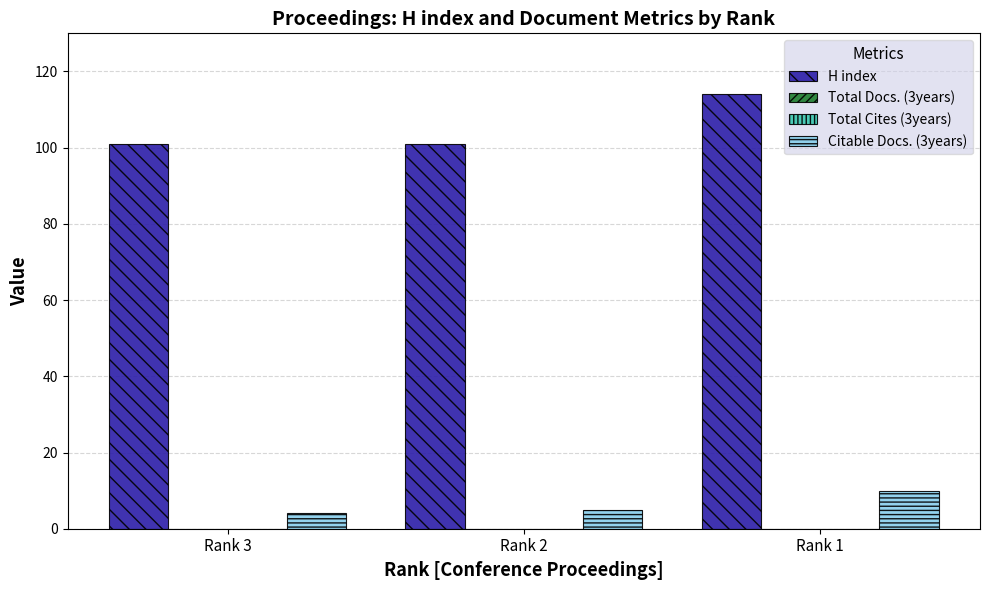

How many groups of bars are there?

3